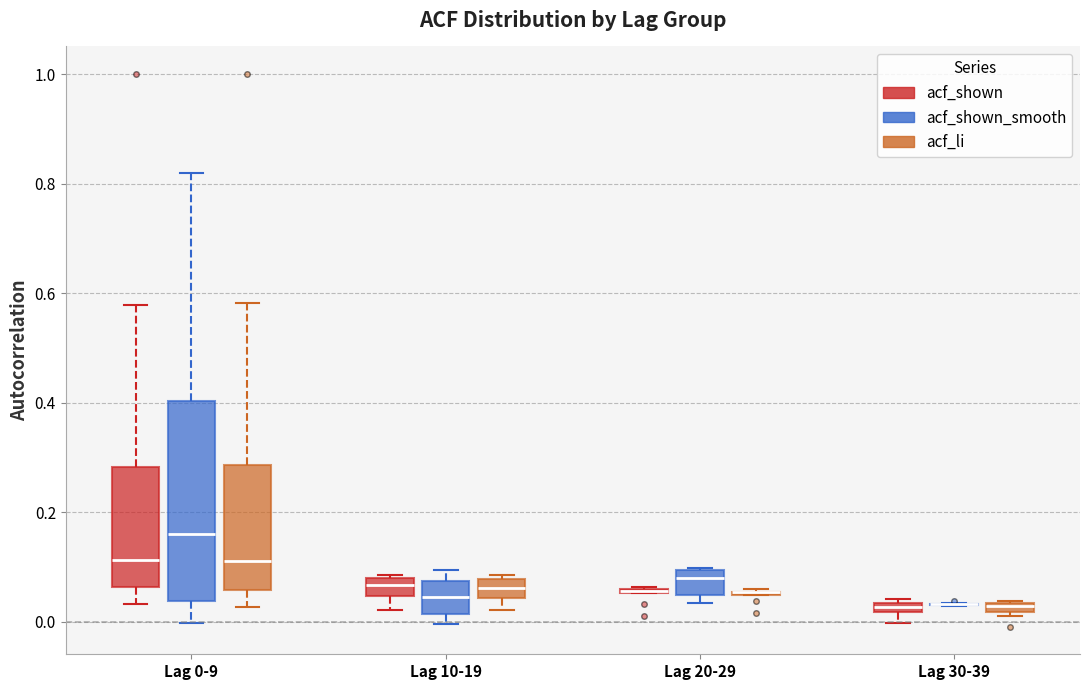

Where is the lower edge of the box for Lag 10-19 (acf_shown) on the y-axis? The values are not printed on the chart, so give them approximately, as read against the axis.

0.04